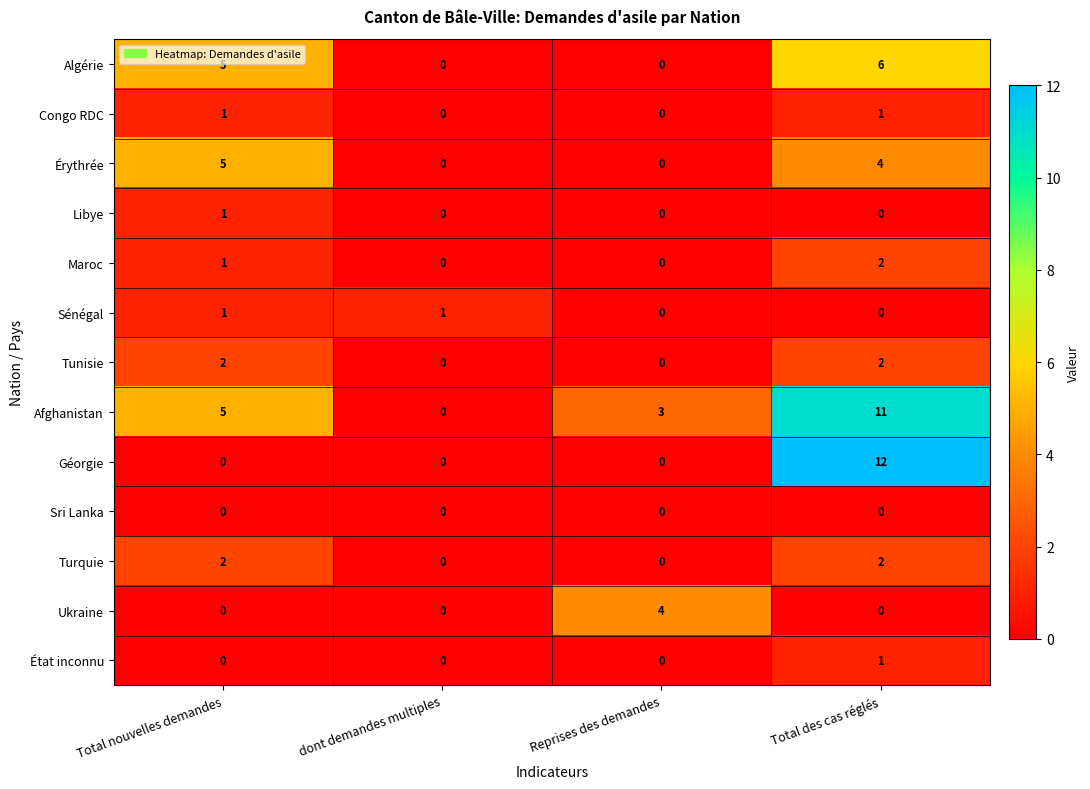

True or false: Ukraine has a value of -1 at Total des cas réglés.

False